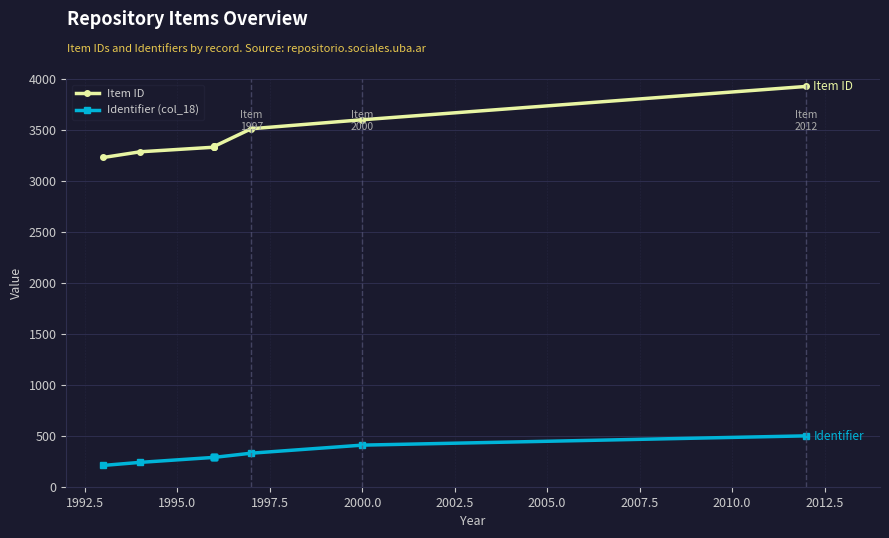

What are all the series names shown in the legend?

Item ID, Identifier (col_18)